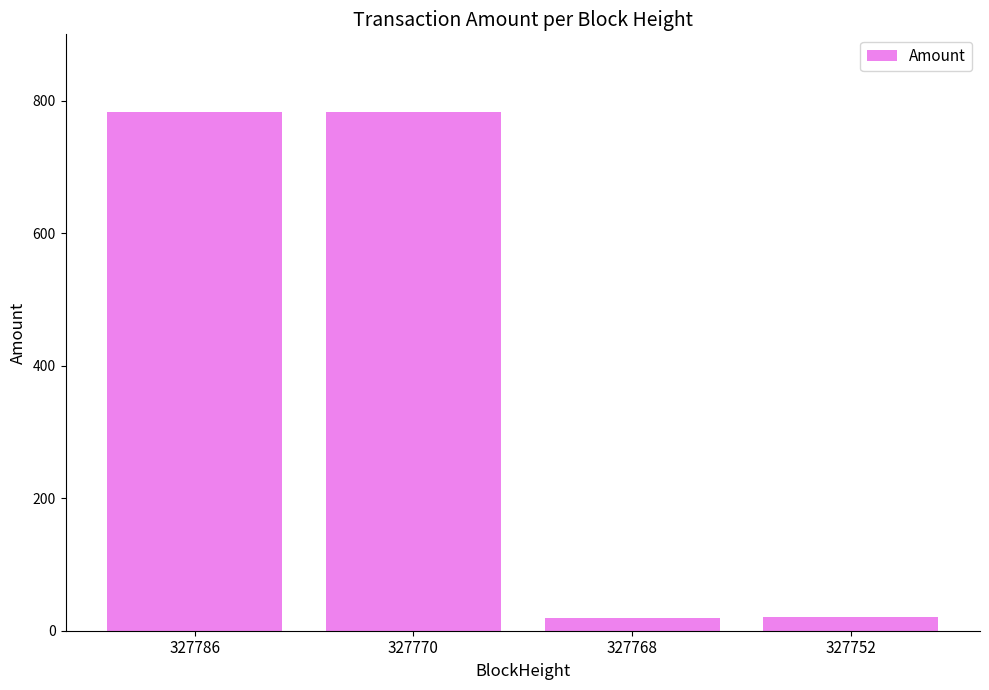

The value at 327770 is 1330.0. True or false?

False